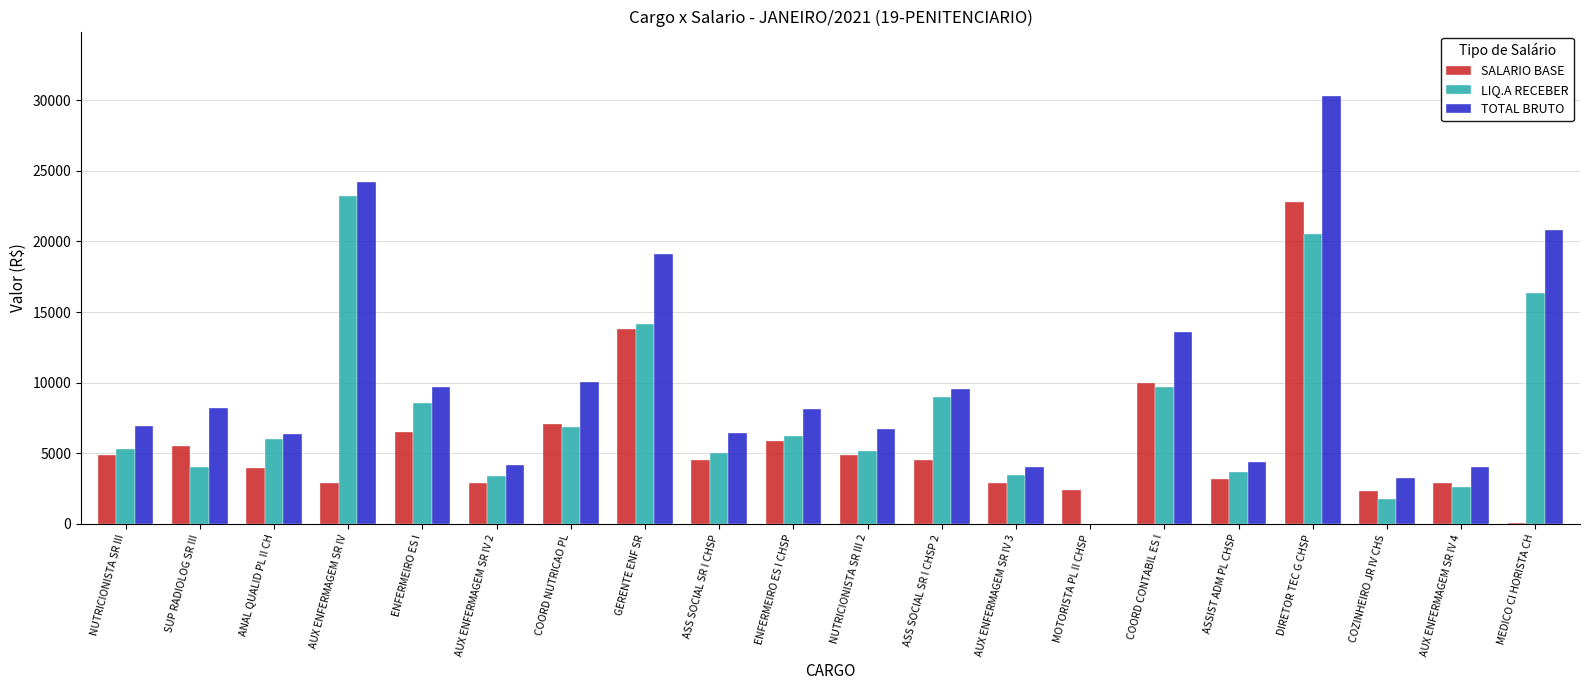

How many positive values does the TOTAL BRUTO series have?

19